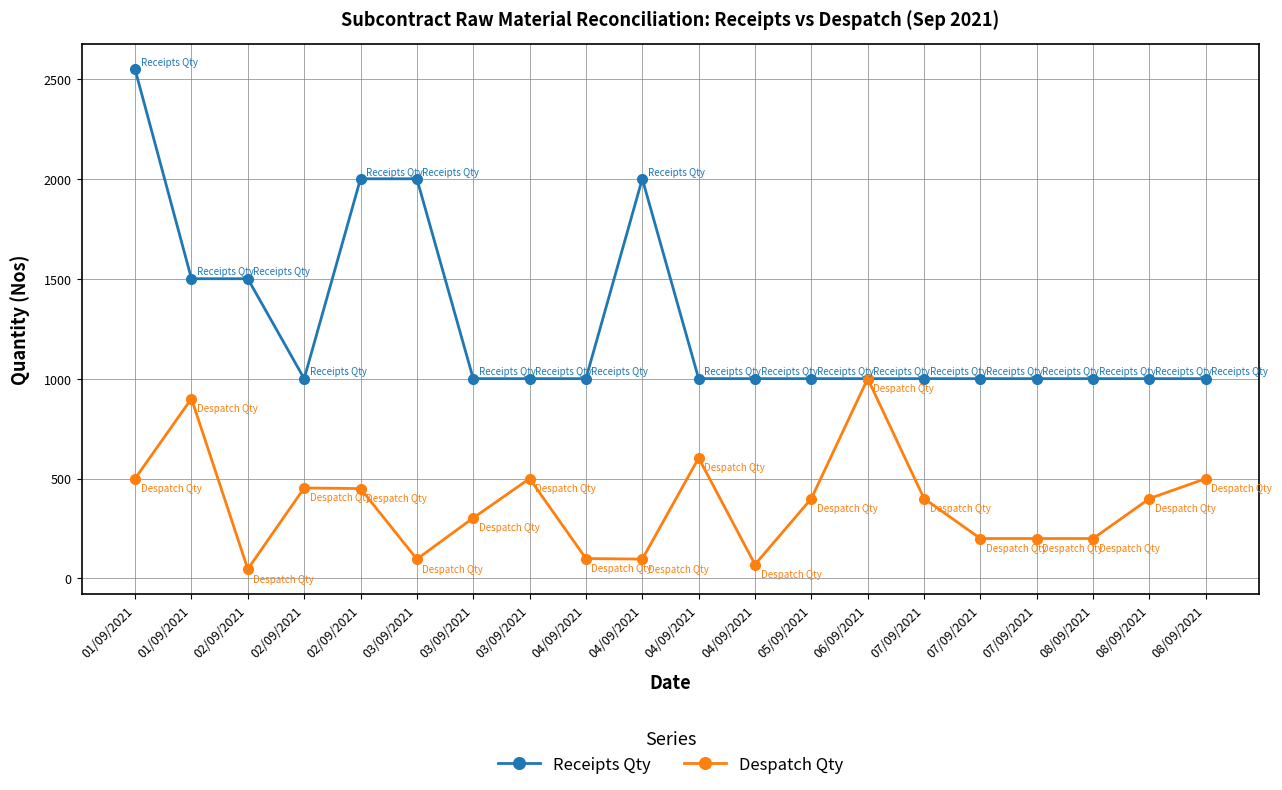

True or false: Receipts Qty and Despatch Qty cross at least once.

False